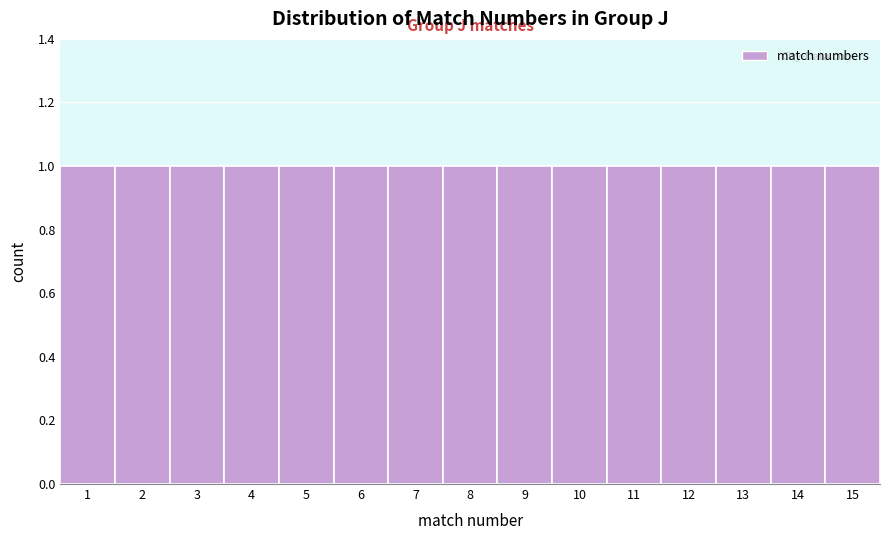

Reading left to right, list every bar in this chart as the range it spans on the x-axis followed by its height. The values are not printed on the chart, so give them approximately, as read against the axis.

0.5 to 1.5: 1
1.5 to 2.5: 1
2.5 to 3.5: 1
3.5 to 4.5: 1
4.5 to 5.5: 1
5.5 to 6.5: 1
6.5 to 7.5: 1
7.5 to 8.5: 1
8.5 to 9.5: 1
9.5 to 10.5: 1
10.5 to 11.5: 1
11.5 to 12.5: 1
12.5 to 13.5: 1
13.5 to 14.5: 1
14.5 to 15.5: 1